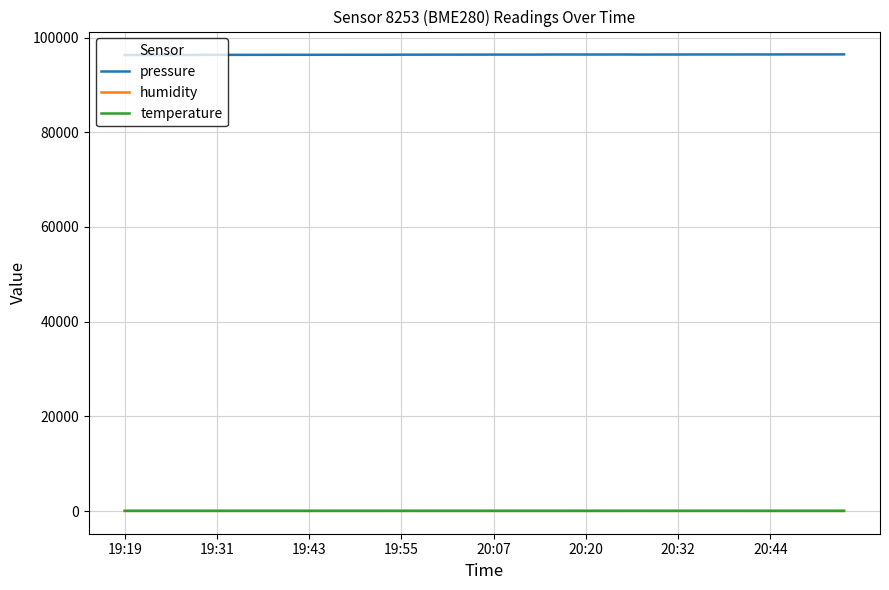

True or false: humidity and temperature intersect in this chart.

False